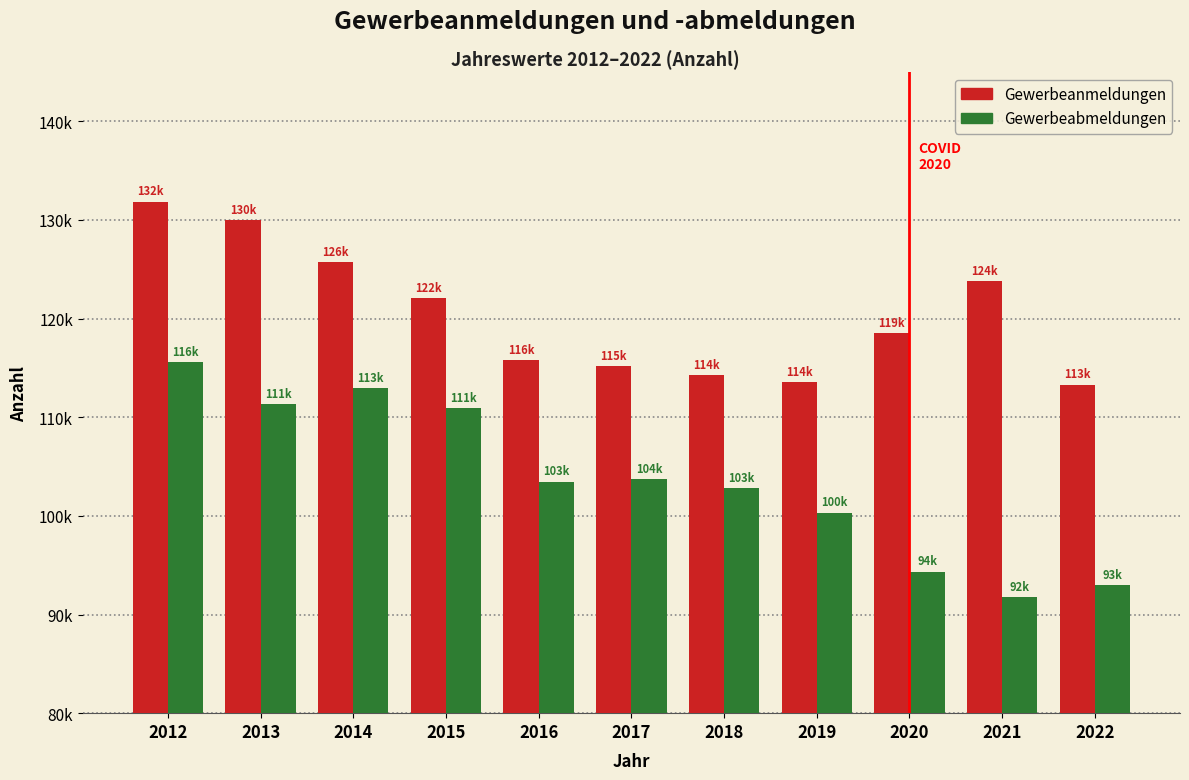

Are the bars grouped side by side (vs. stacked)?

Yes